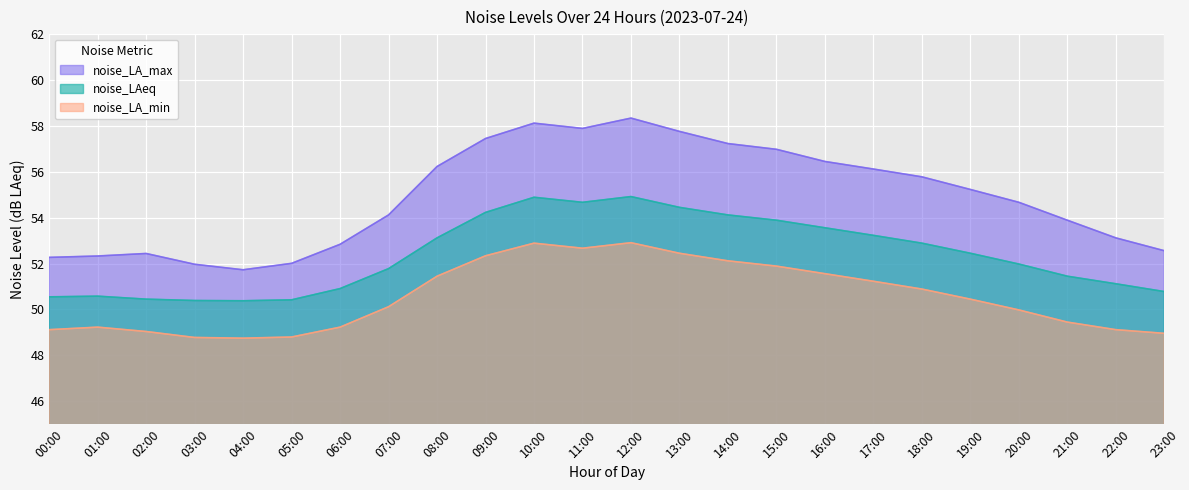

Is the value of noise_LAeq at 06:00 greater than the value of noise_LA_max at 08:00?

No